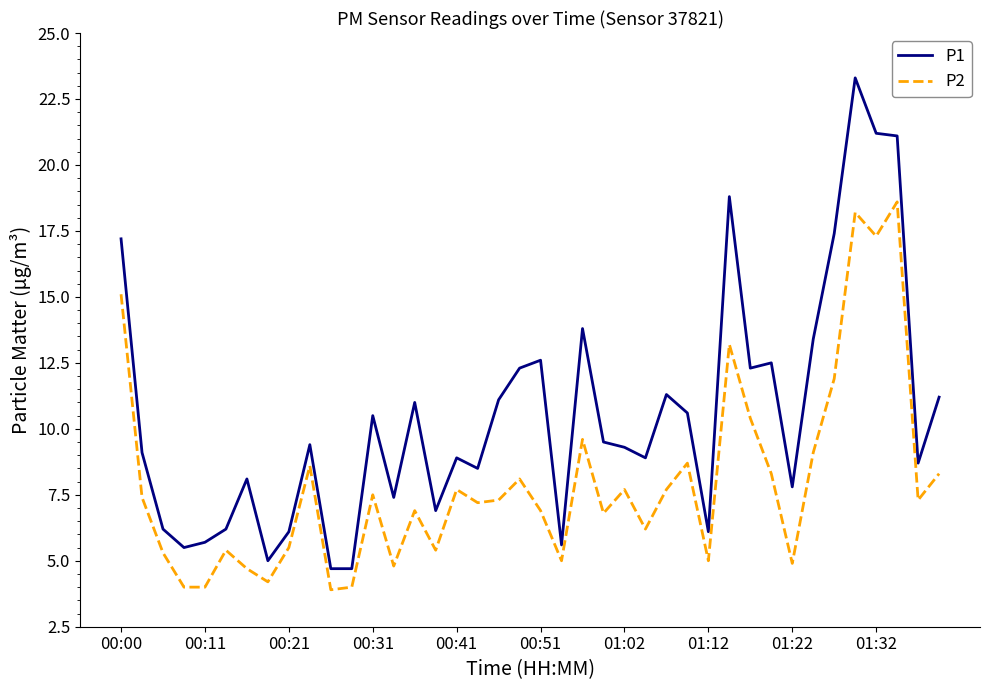

List the series in order of their overall mean, highest first.

P1, P2